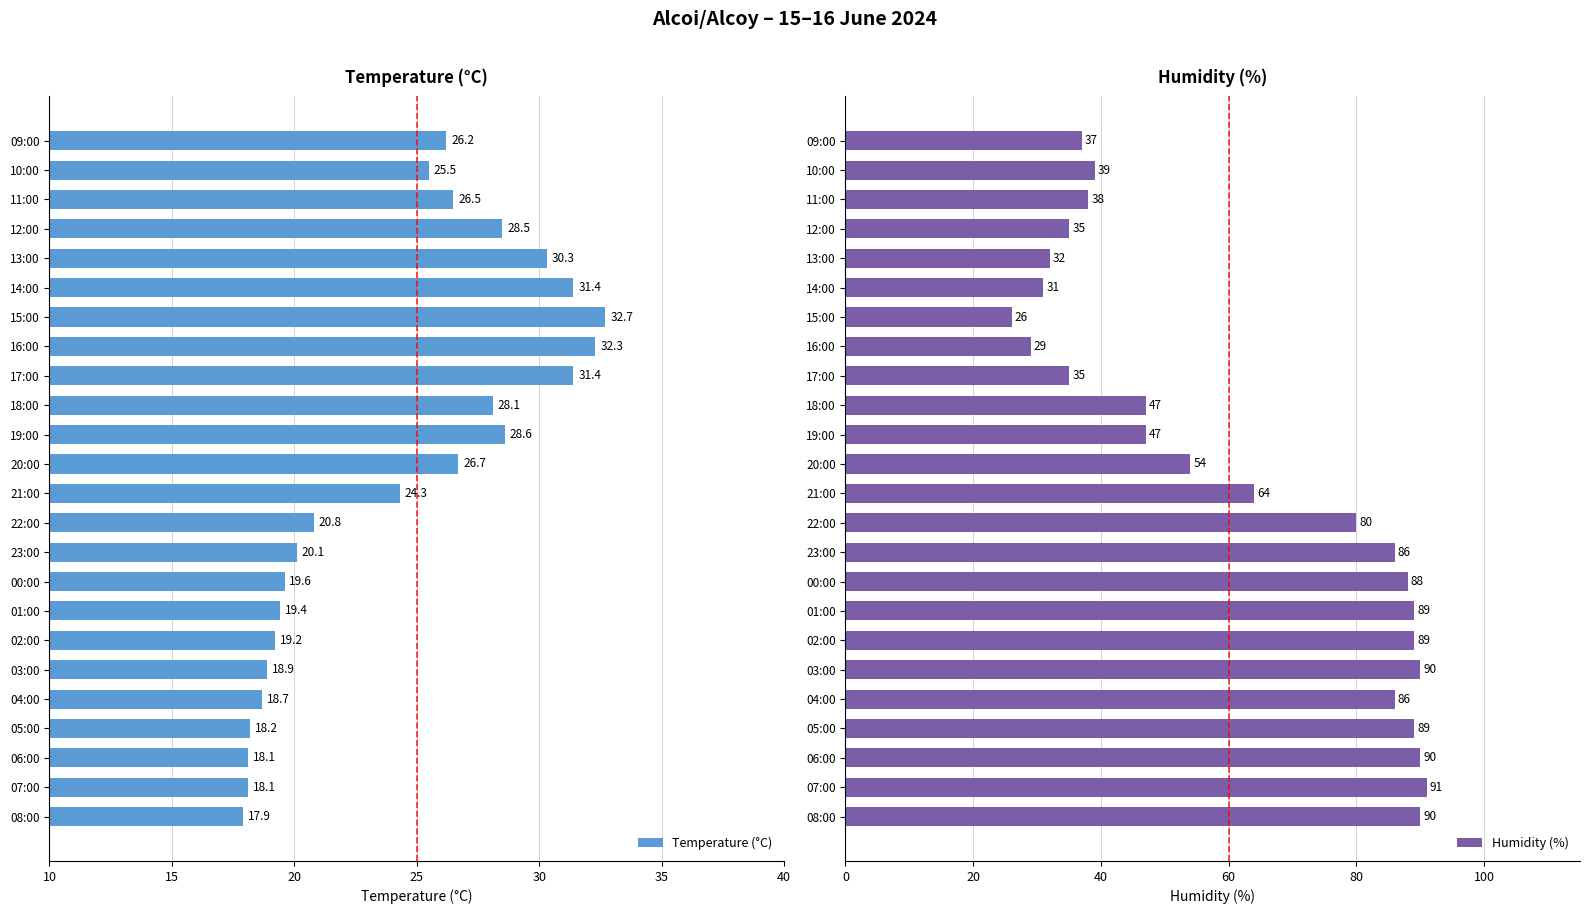

Is it true that Temperature (°C) equals 26.5 at 11:00?

True